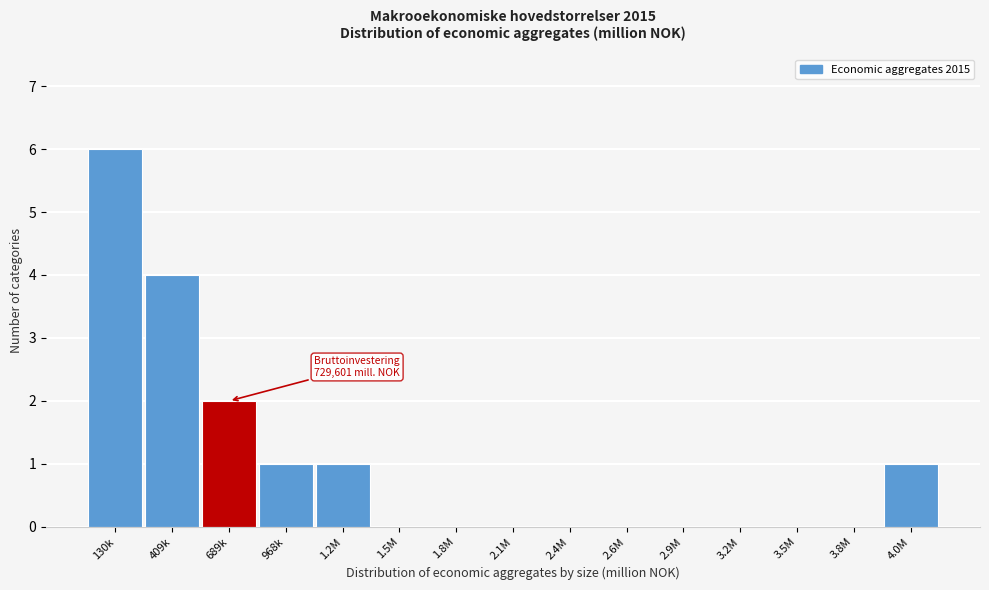

Reading left to right, list all the values displayed in this chart.

130k=6	409k=4	689k=2	968k=1	1.2M=1	1.5M=0	1.8M=0	2.1M=0	2.4M=0	2.6M=0	2.9M=0	3.2M=0	3.5M=0	3.8M=0	4.0M=1